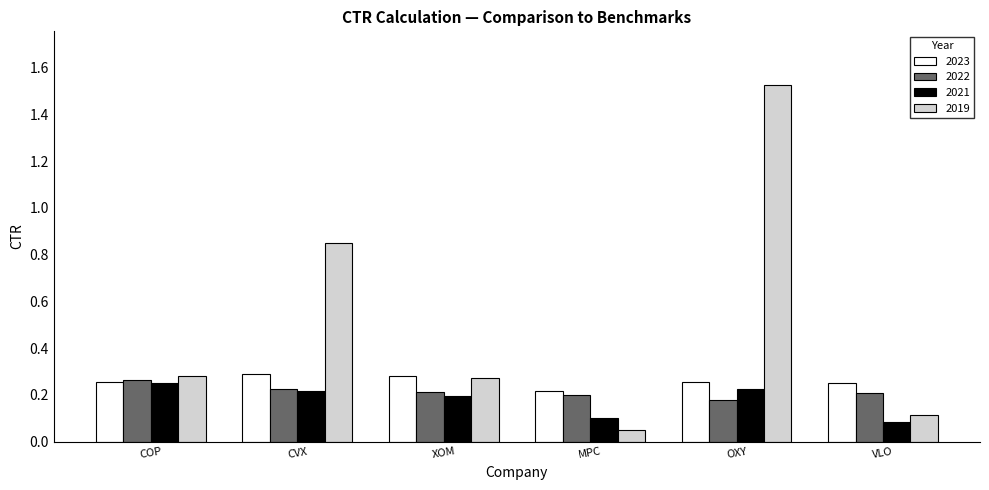

What is the label of the 3rd bar from the right?

MPC